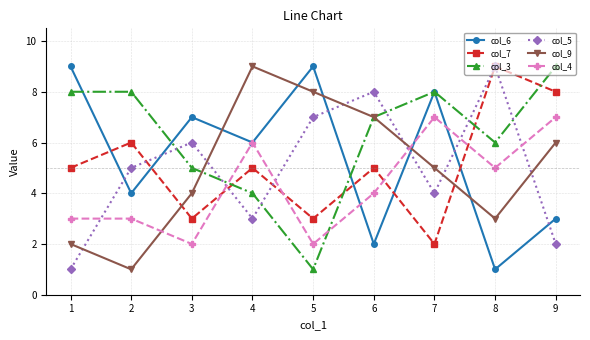

Where do col_6 and col_5 first cross each other?

1 and 2